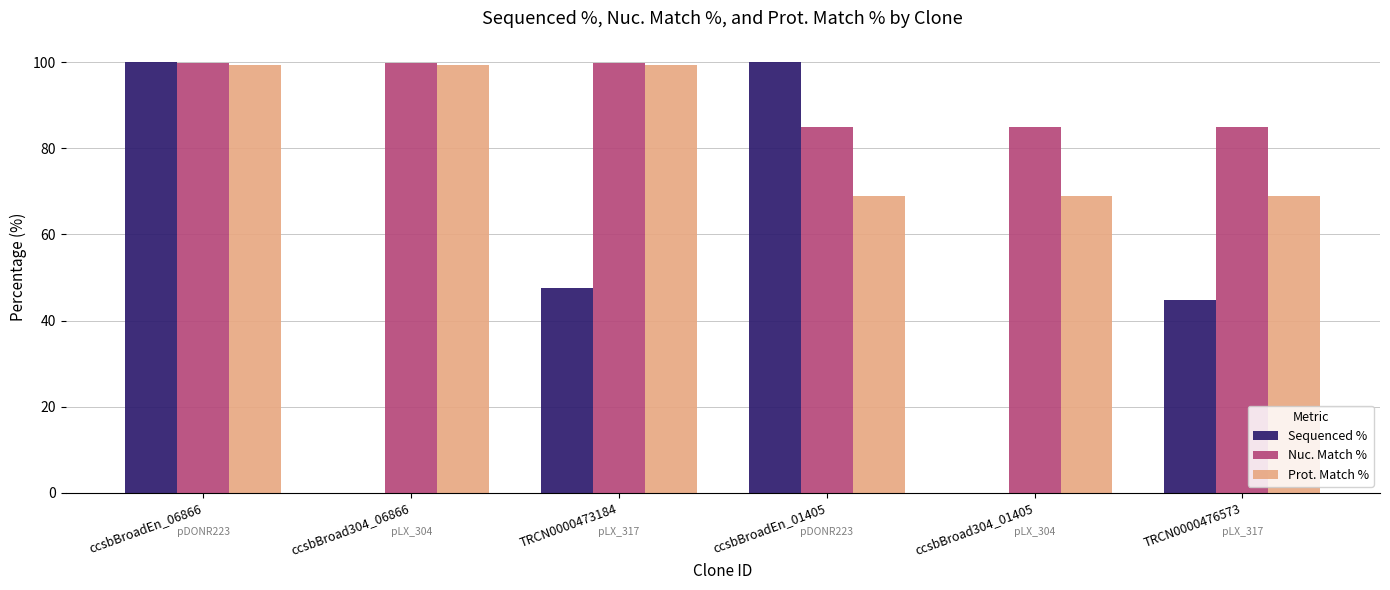

Is it true that Nuc. Match % equals 134.3 at ccsbBroad304_01405?

False